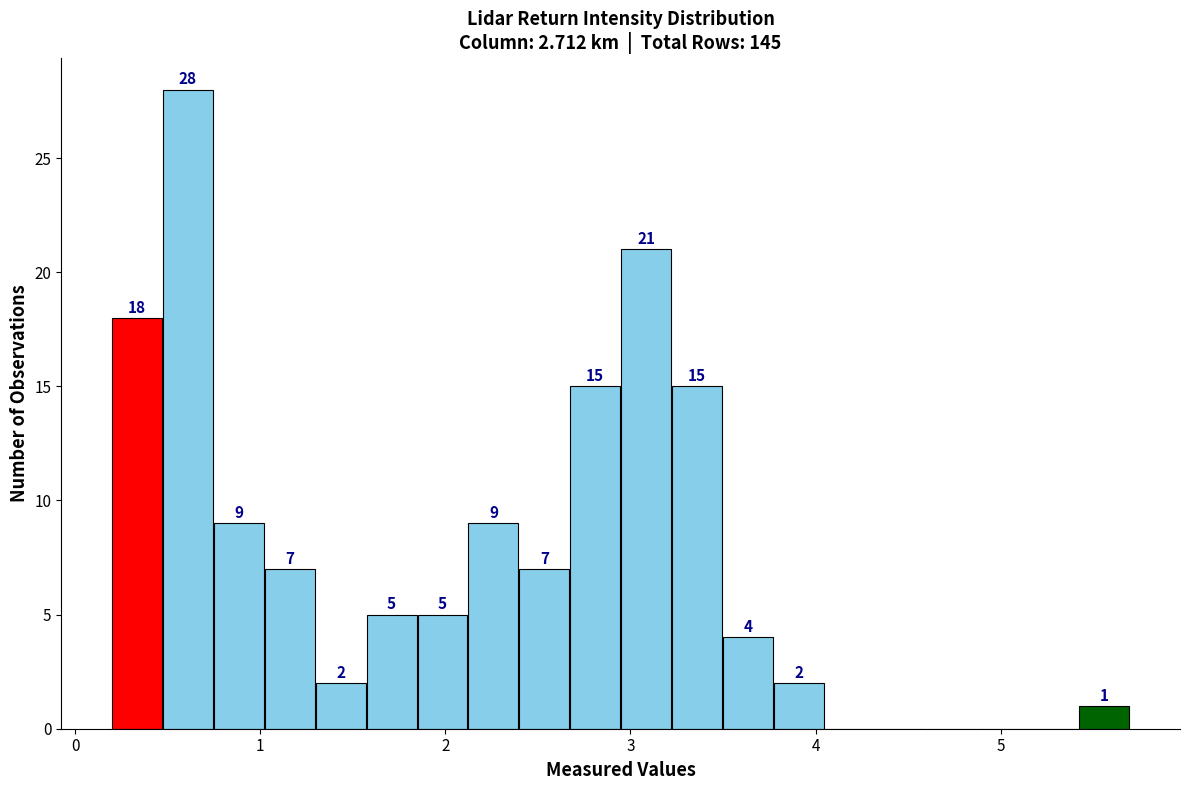

Read against the x-axis, roughly where is the centre of the tallest bar?

0.6